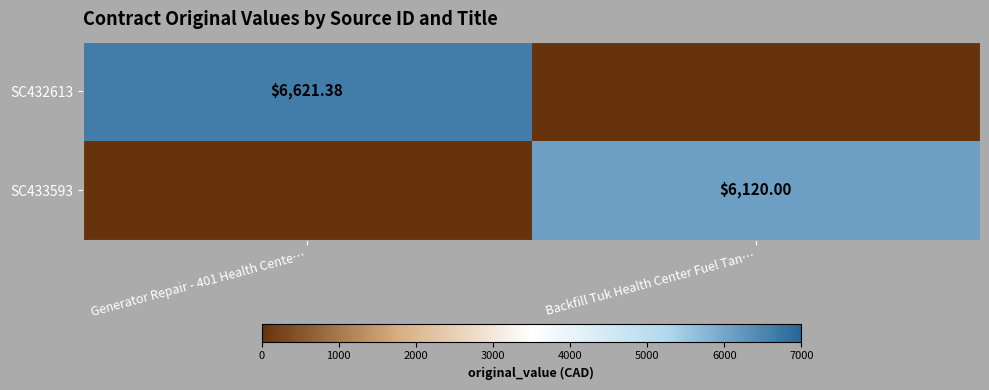

Is the value of SC432613 at Generator Repair - 401 Health Cente… greater than the value of SC433593 at Backfill Tuk Health Center Fuel Tan…?

Yes